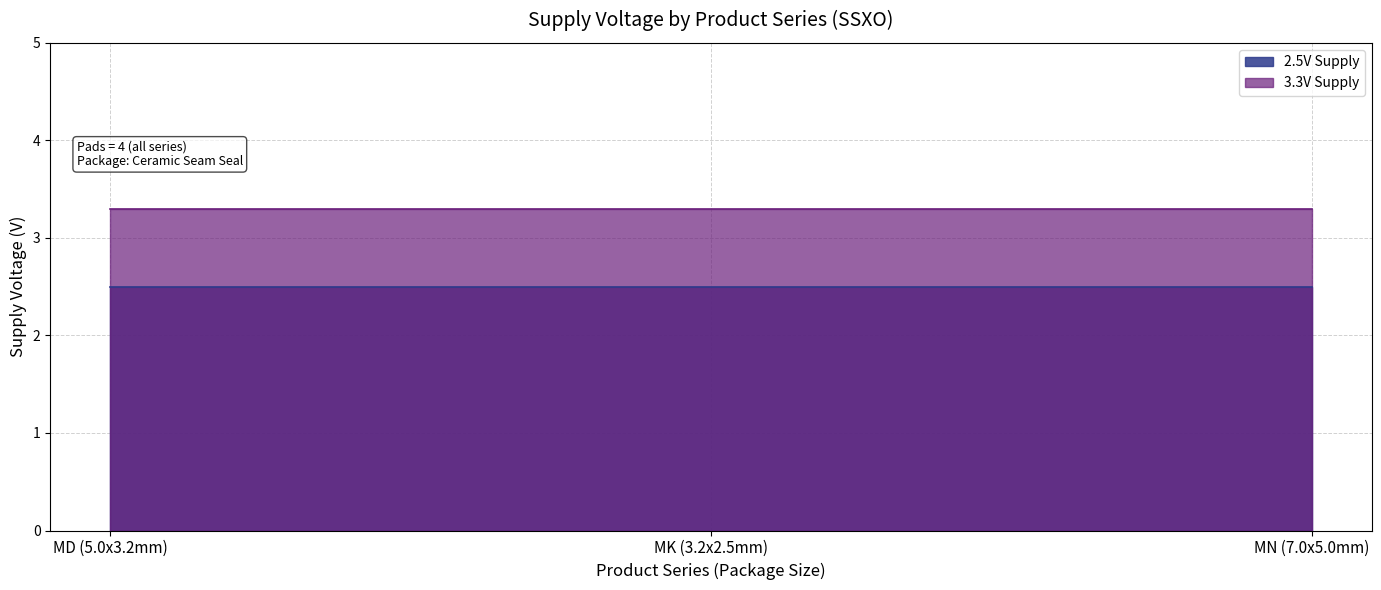

Reading left to right, transcribe all the data shown in this chart.

2.5V Supply: 2.5	2.5	2.5
3.3V Supply: 3.3	3.3	3.3